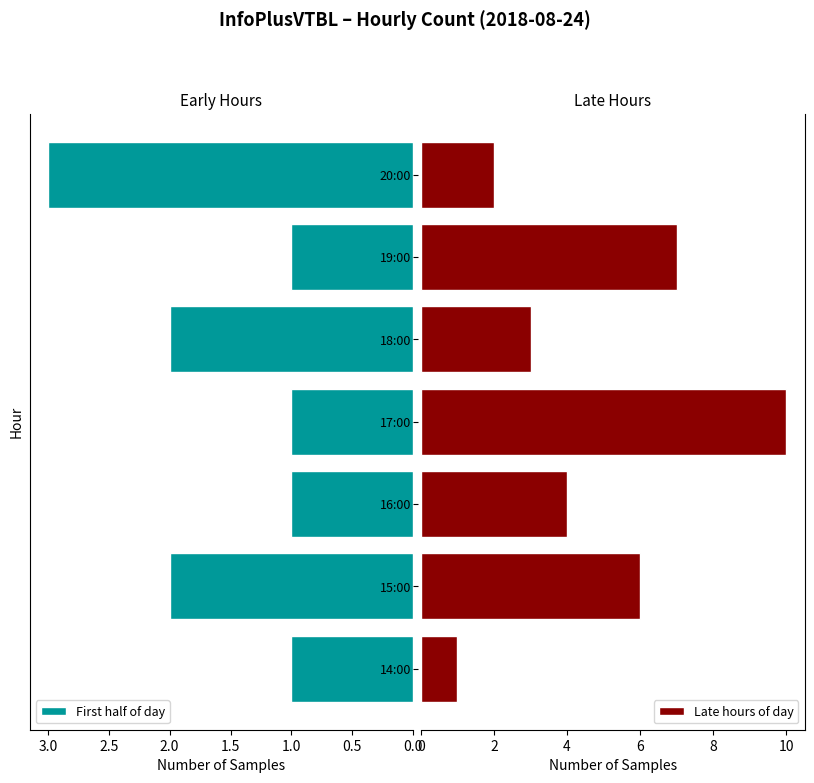

Reading left to right, list all the values displayed in this chart.

First half of day: 1	2	1	1	2	1	3
Late hours of day: 1	6	4	10	3	7	2